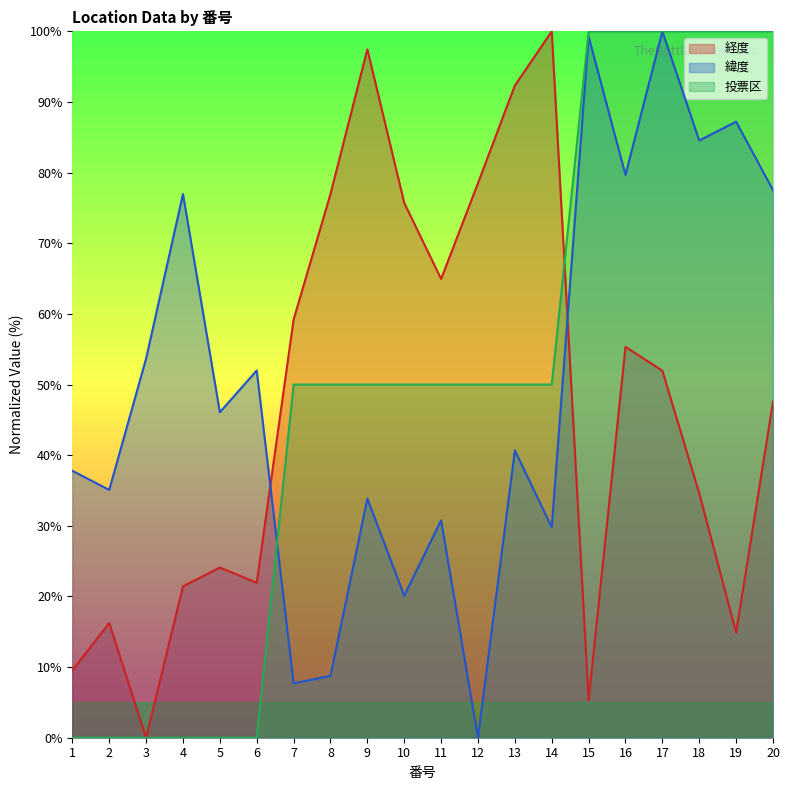

How many values in the 投票区 series exceed 50?

6